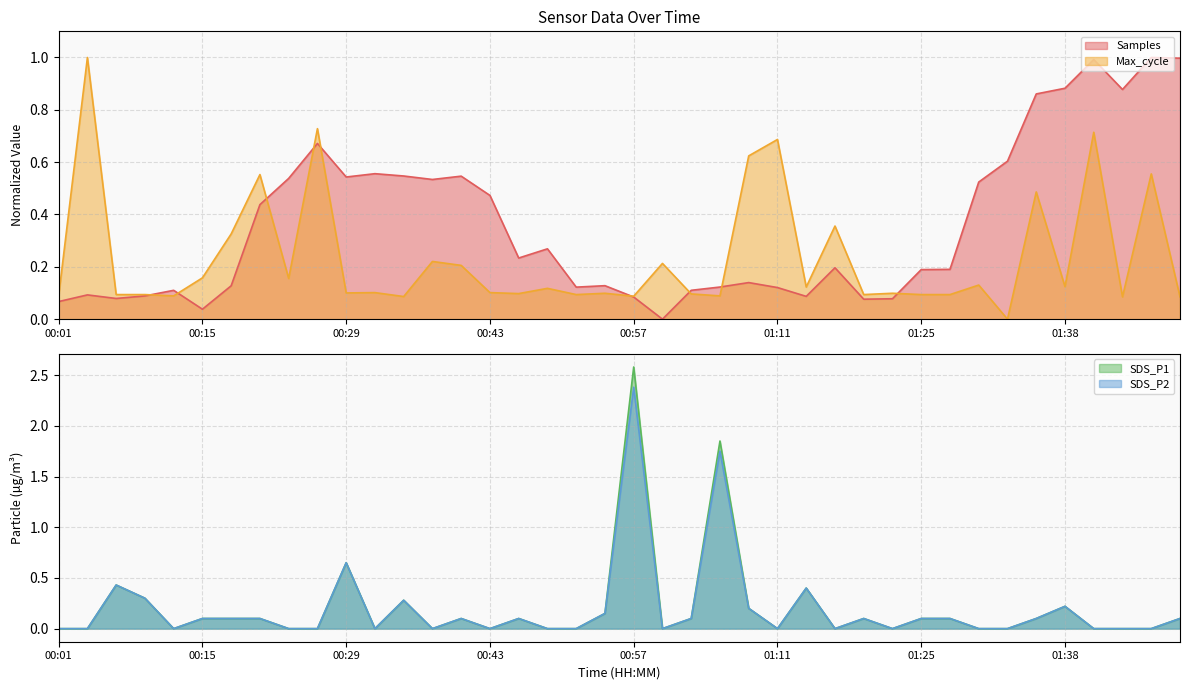

How many times do Max_cycle and Samples cross each other?

9